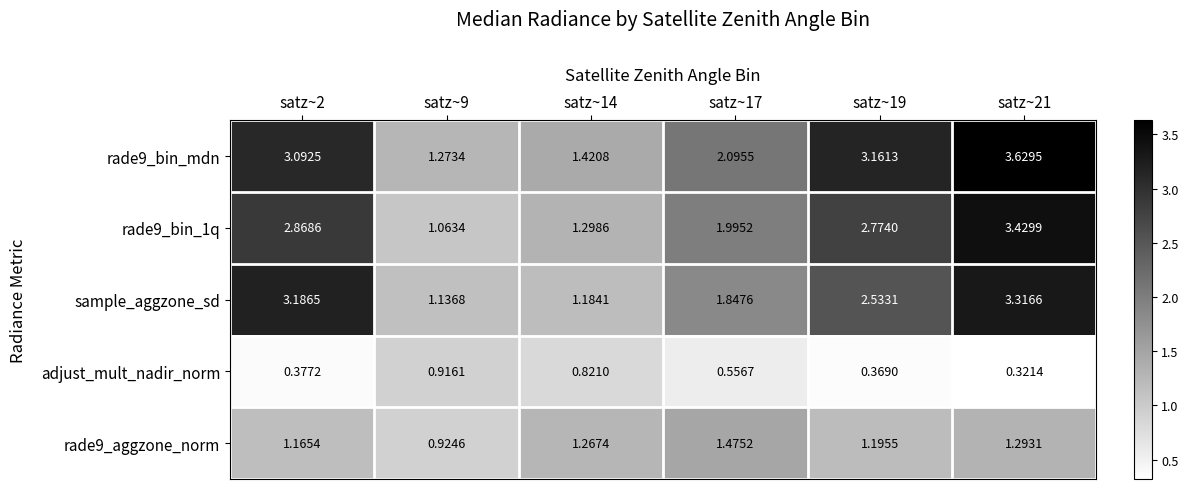

Between satz~9 and satz~19, which series saw the biggest shift?

rade9_bin_mdn